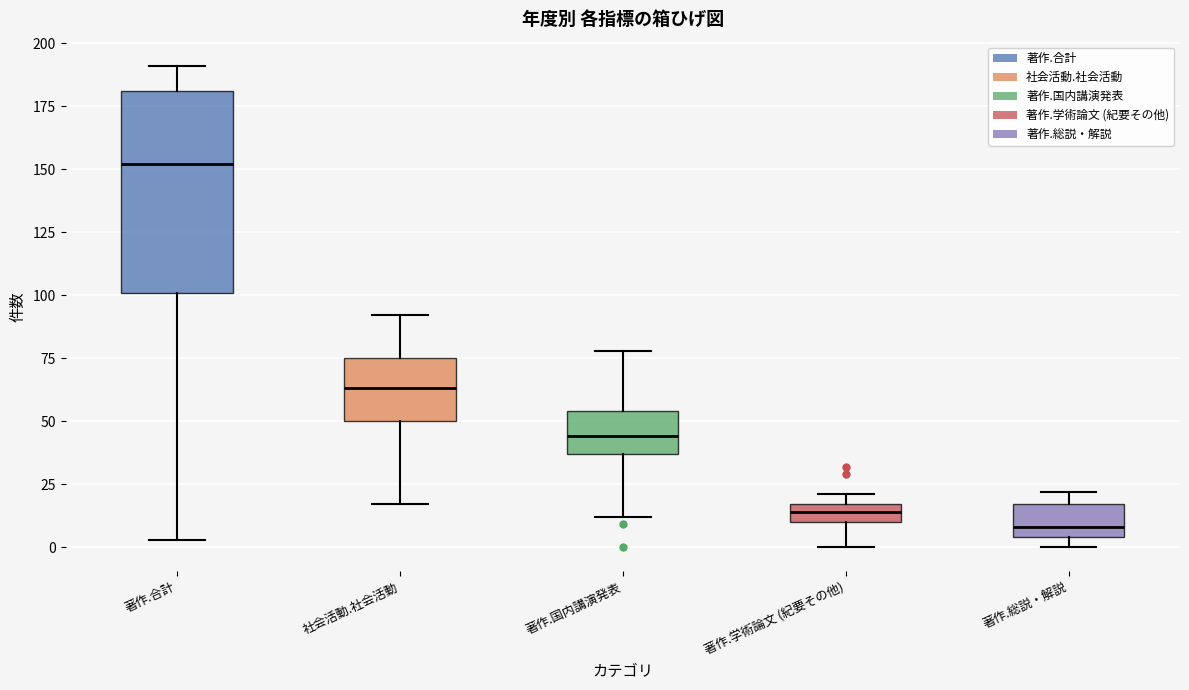

Which box's median line is the lowest?

著作.総説・解説